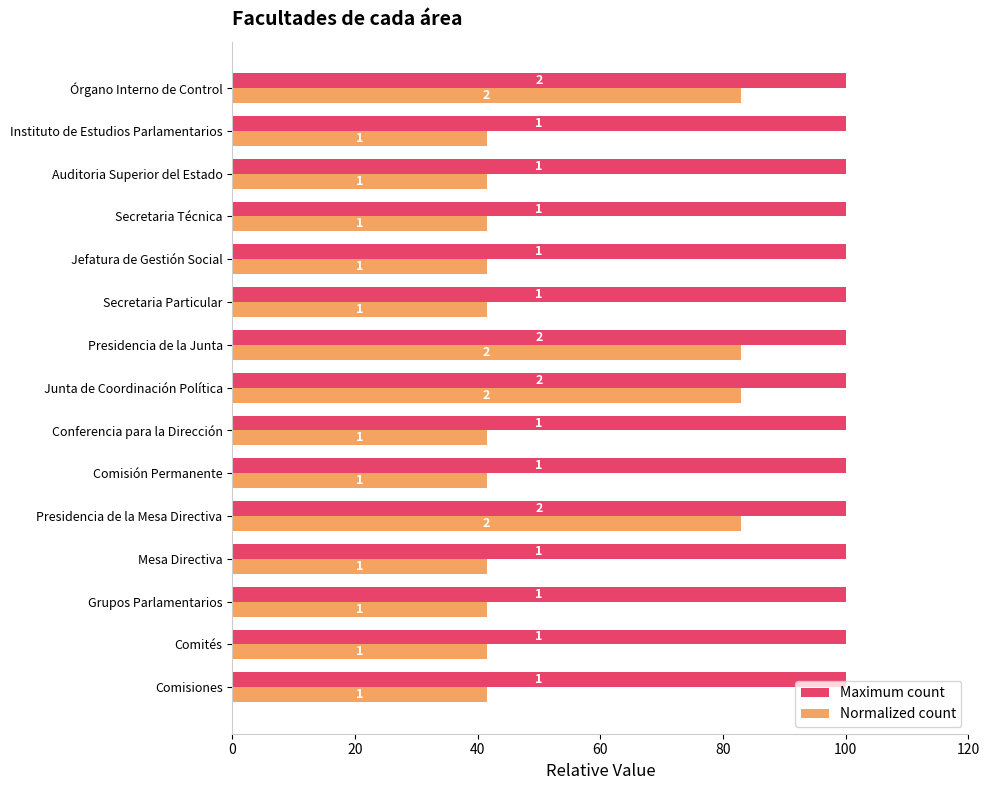

What are all the series names shown in the legend?

Maximum count, Normalized count